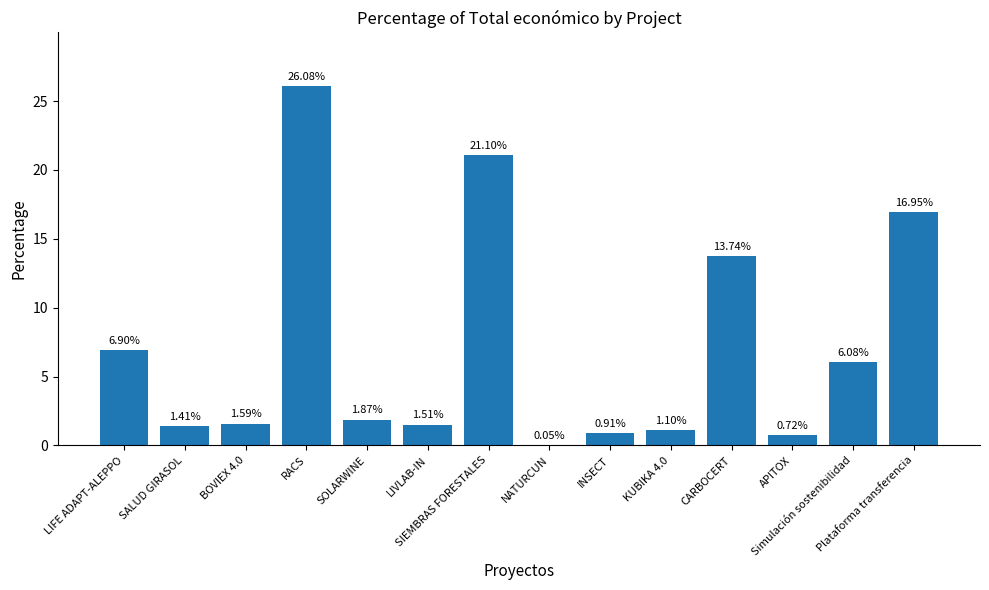

Where is the data nearest to the value 13?

CARBOCERT